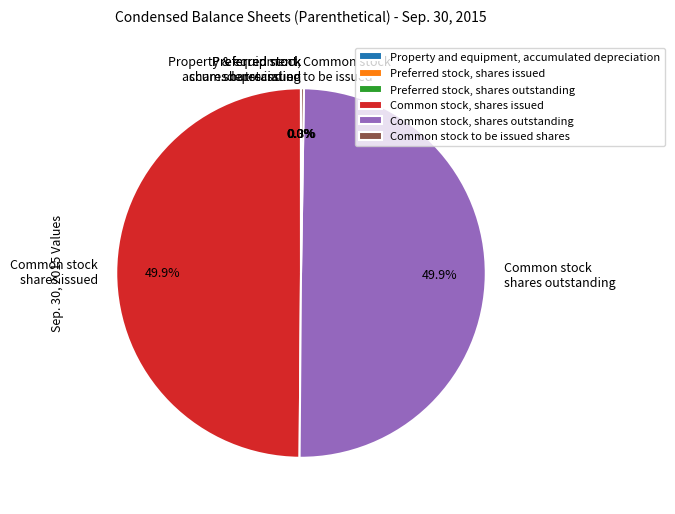

To the nearest percent, what is the average slice percentage?

17%